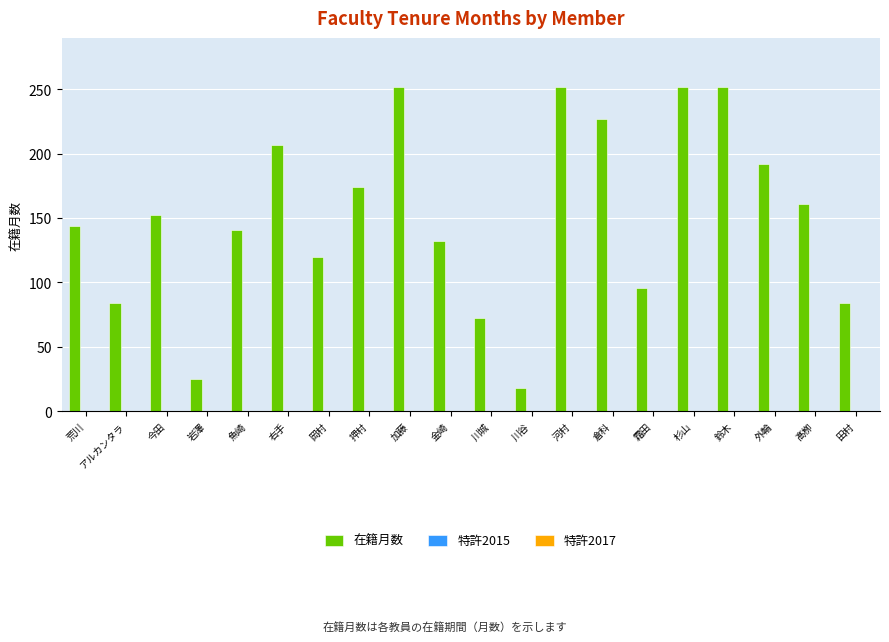

What is the value of the 7th bar from the left?

120